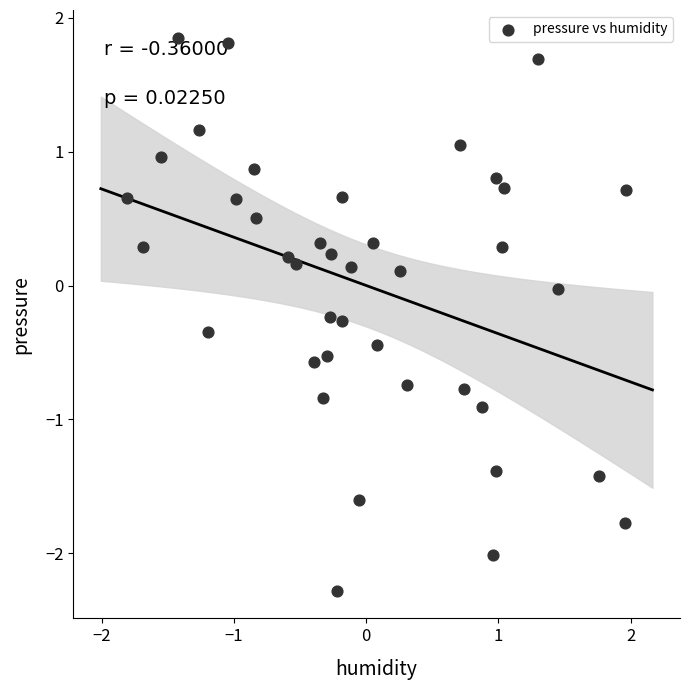

What is the range of X values (max minus min)?

3.8